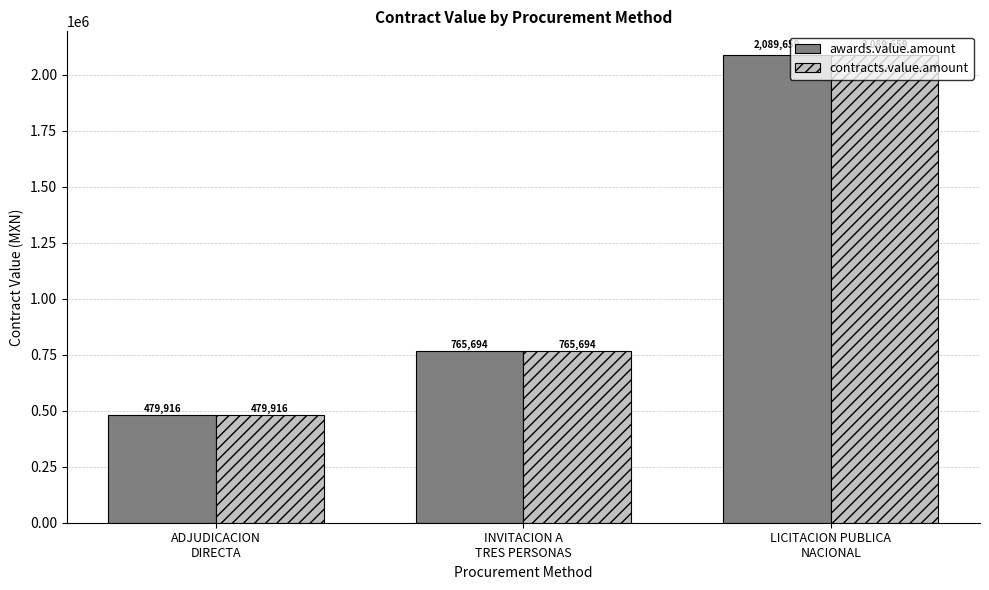

What is the difference between the contracts.value.amount values at INVITACION A
TRES PERSONAS and ADJUDICACION
DIRECTA?

285777.8